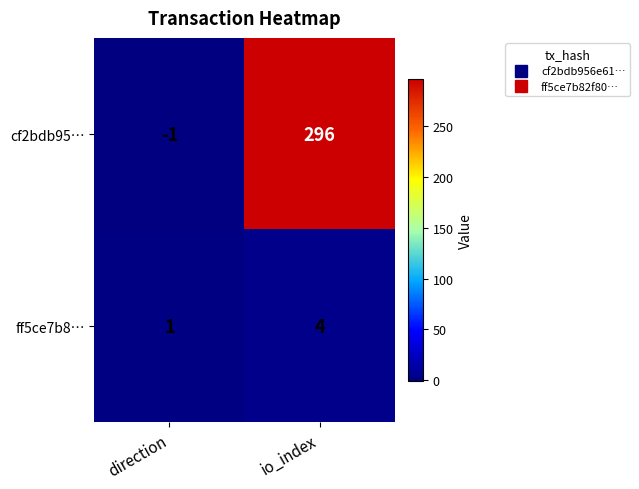

The value of cf2bdb95… at io_index is 153. True or false?

False